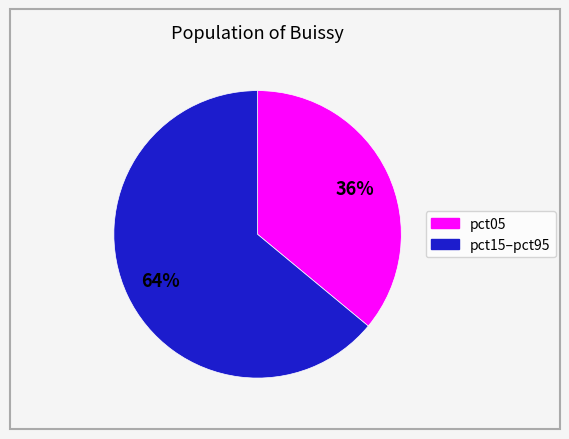

Is there any slice that represents more than half of the pie?

Yes